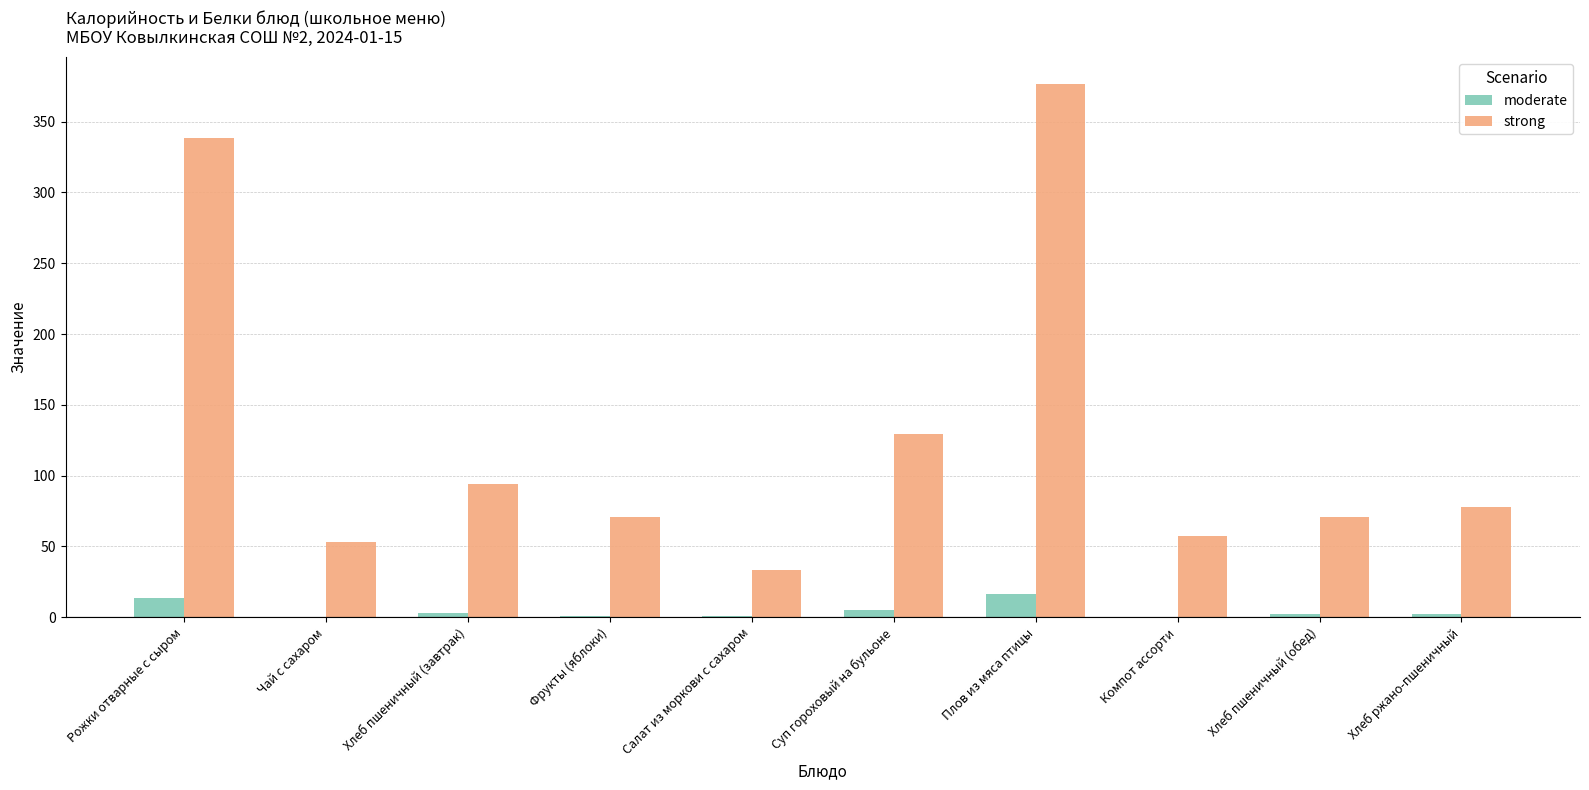

Does the chart contain stacked bars?

No